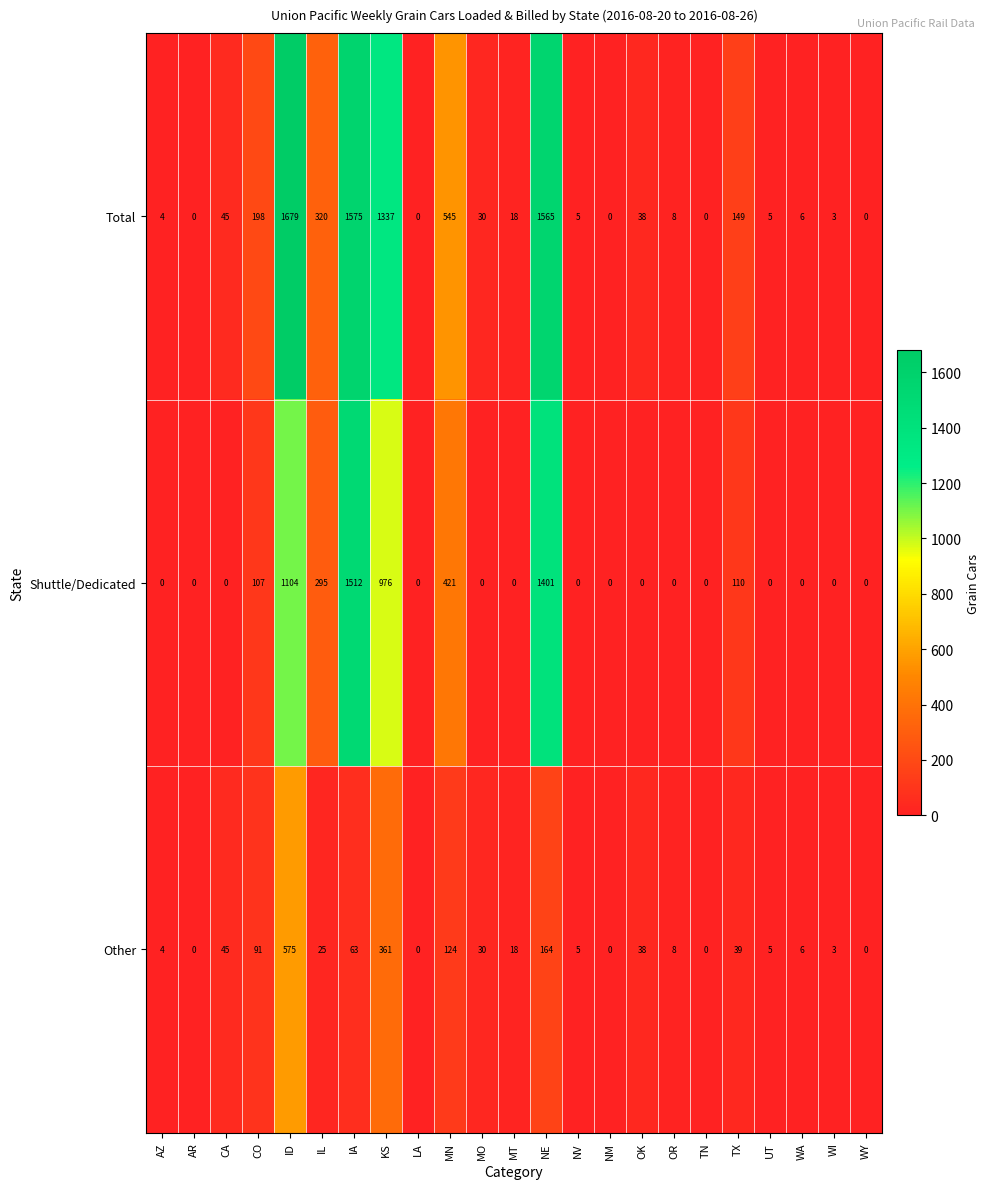

Which series has the largest range (max minus min)?

Total